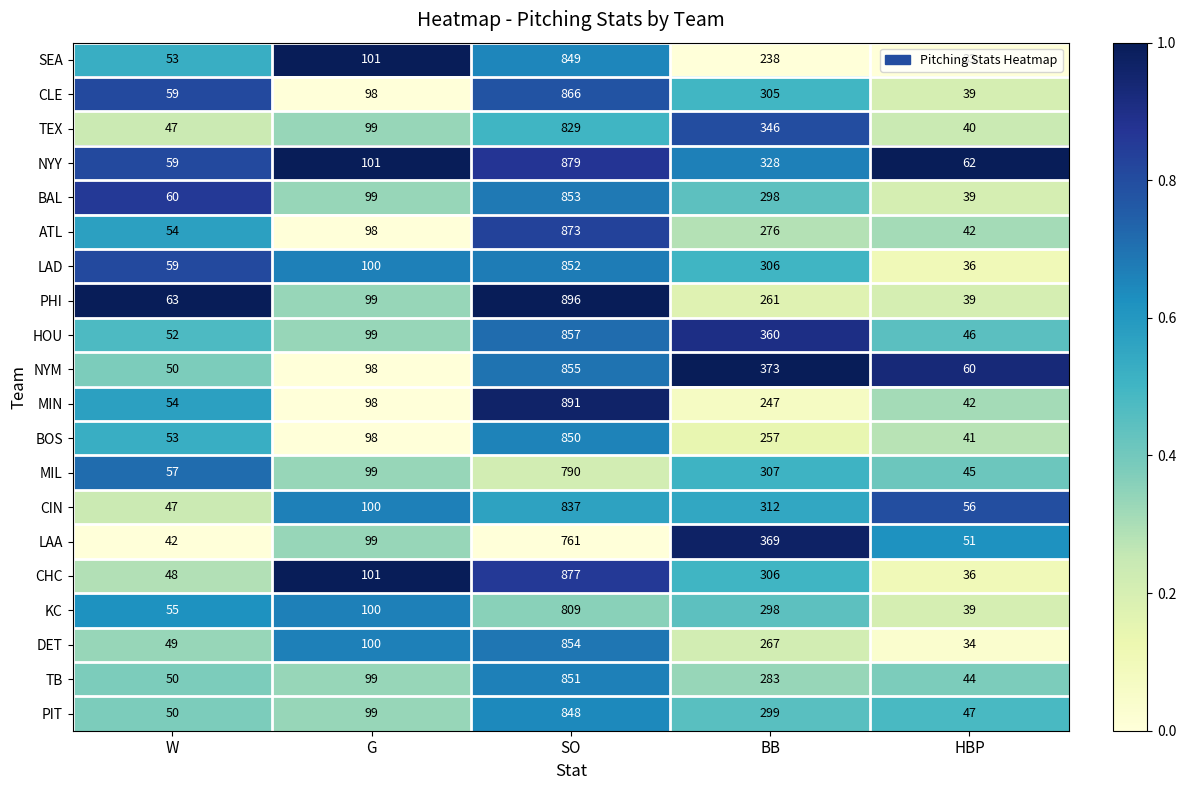

What is the difference between the second highest and minimum values in the HOU series?

314